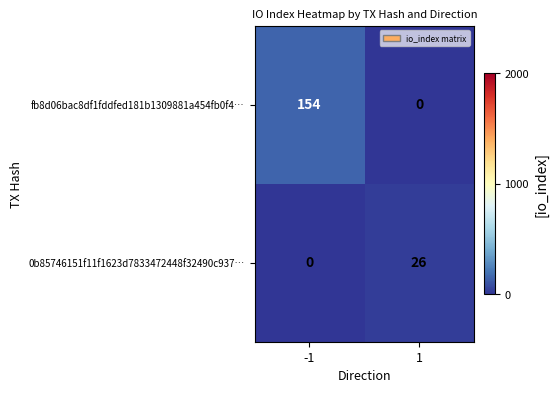

Rank the series by their average value, from highest to lowest.

fb8d06bac8df1fddfed181b1309881a454fb0f4…, 0b85746151f11f1623d7833472448f32490c937…